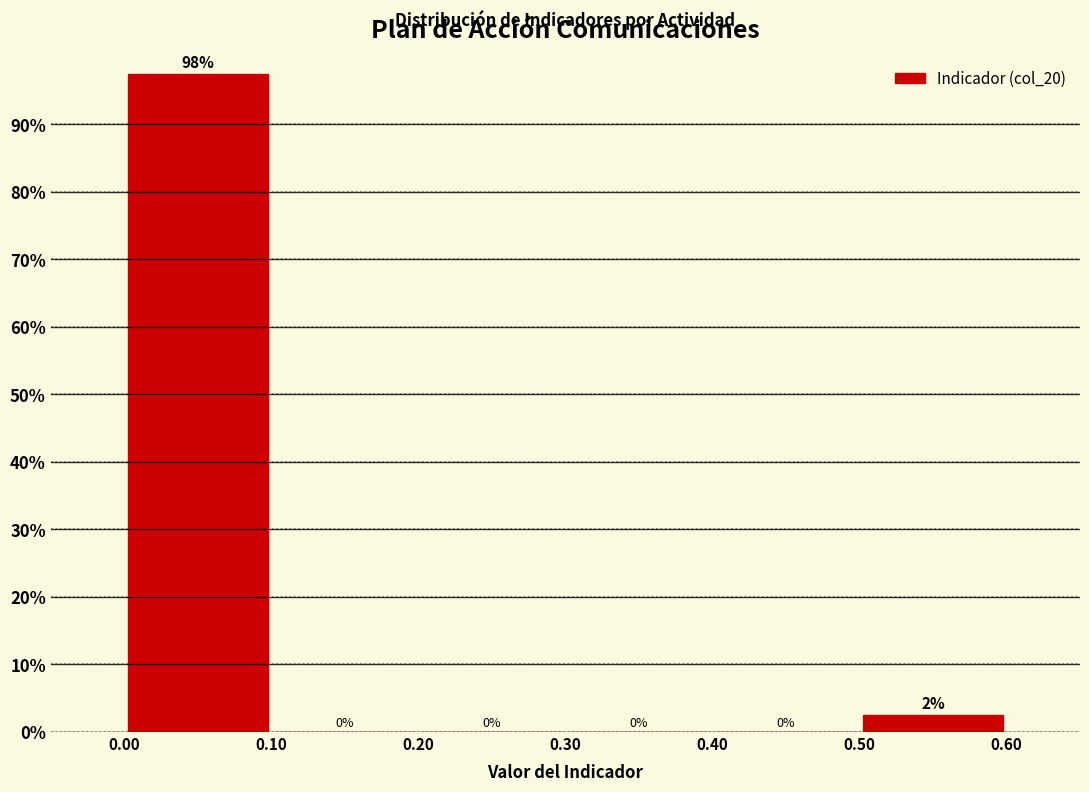

Over which range of the x-axis is the bar tallest?

0.00 to 0.10